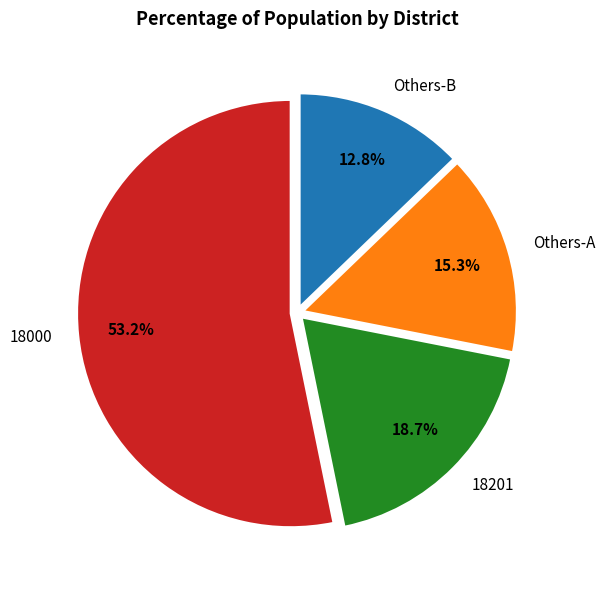

Is there any slice that represents more than half of the pie?

Yes